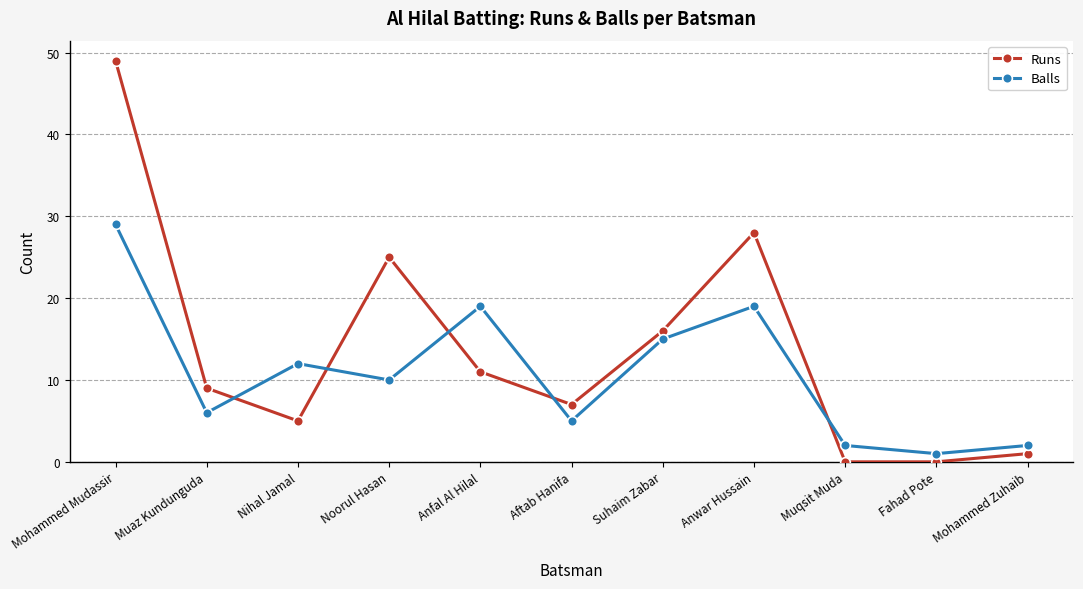

Rank the series by their average value, from highest to lowest.

Runs, Balls